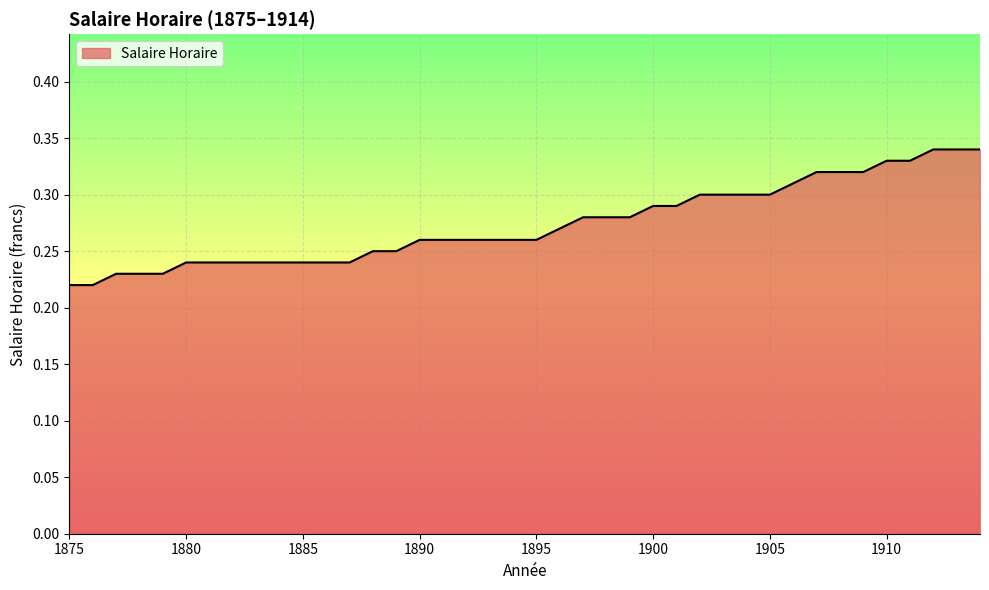

Is this an area chart (filled region under the line)?

Yes